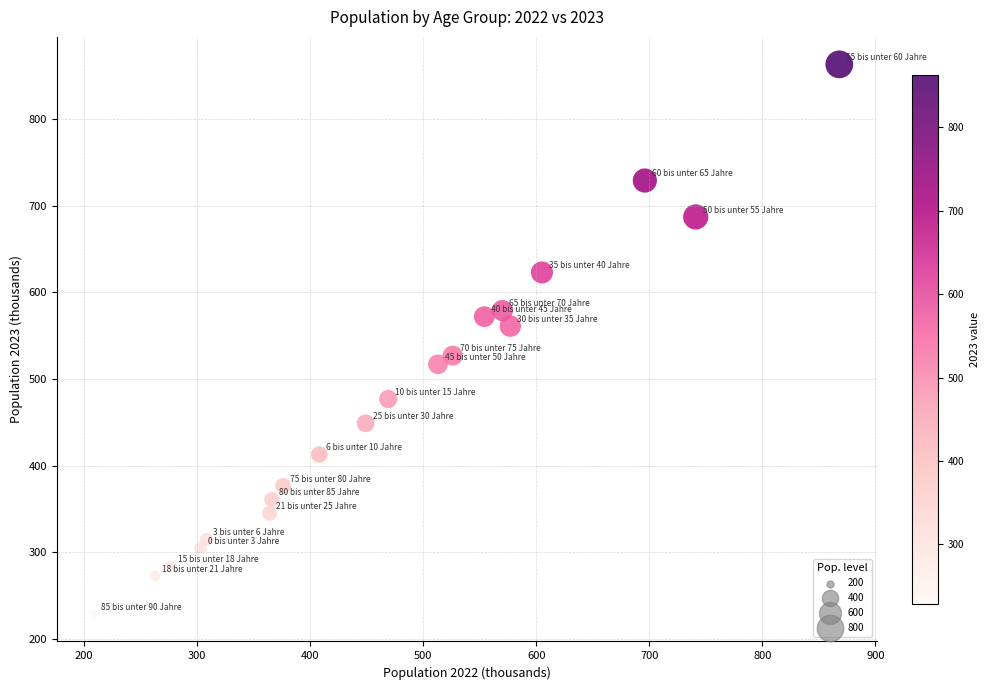

What is the range of X values (max minus min)?

659